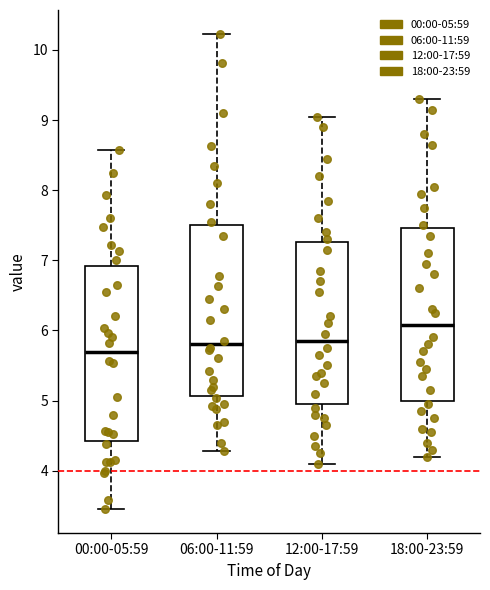

Reading left to right, transcribe this box plot: for each box, give where its median line is, the range the box spans, and where its two whiskers end, as read against the y-axis. The values are not printed on the chart, so give them approximately, as read against the axis.

00:00-05:59: median 5.7, box 4.4 to 6.9, whiskers 3.5 to 8.6
06:00-11:59: median 5.8, box 5.1 to 7.5, whiskers 4.3 to 10.2
12:00-17:59: median 5.9, box 5.0 to 7.3, whiskers 4.1 to 9.1
18:00-23:59: median 6.1, box 5.0 to 7.5, whiskers 4.2 to 9.3